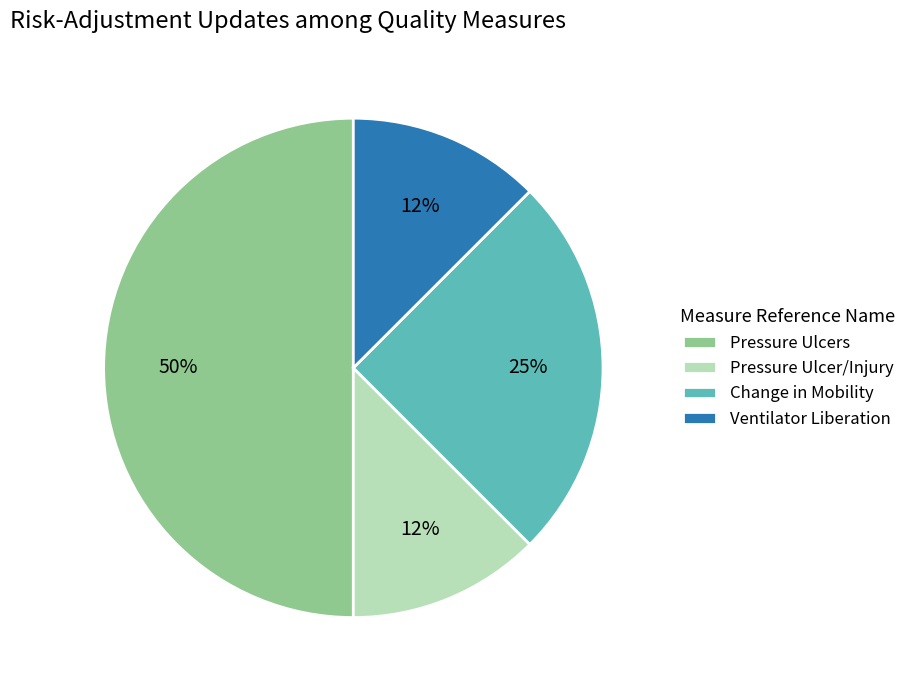

To the nearest percent, what is the average slice percentage?

25%